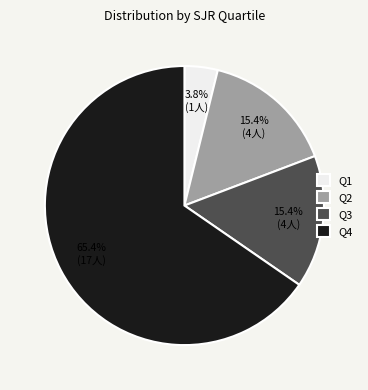

To the nearest percent, what is the average slice percentage?

25%